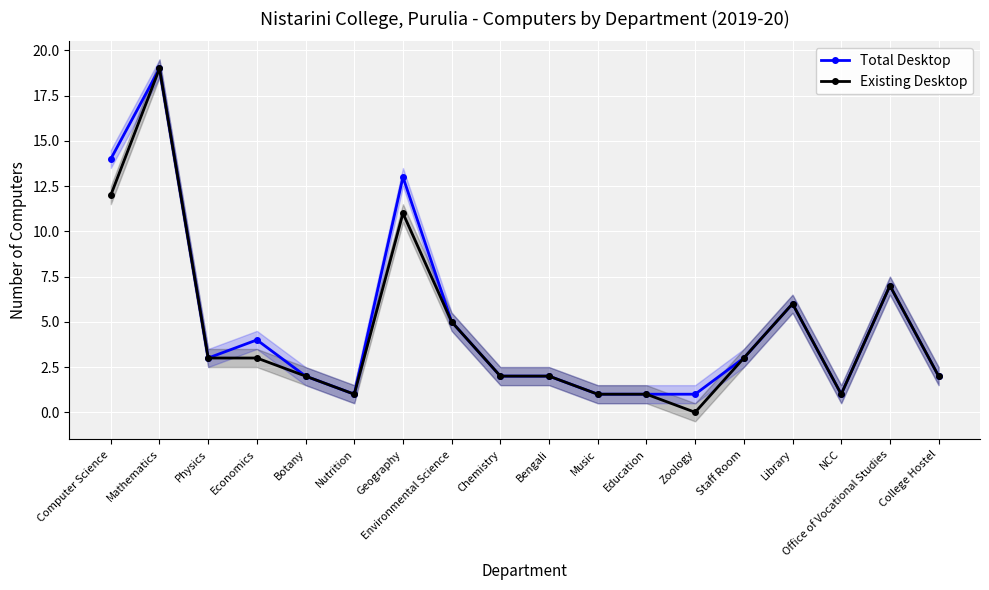

What is the difference between the Existing Desktop values at Music and Physics?

2